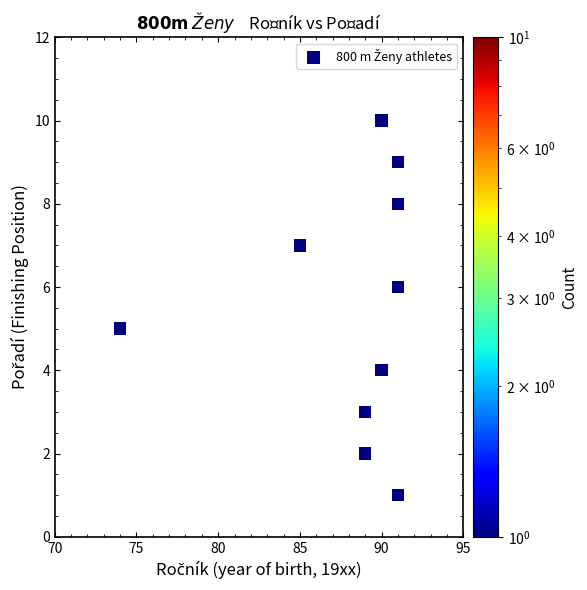

What is the average X value?

88